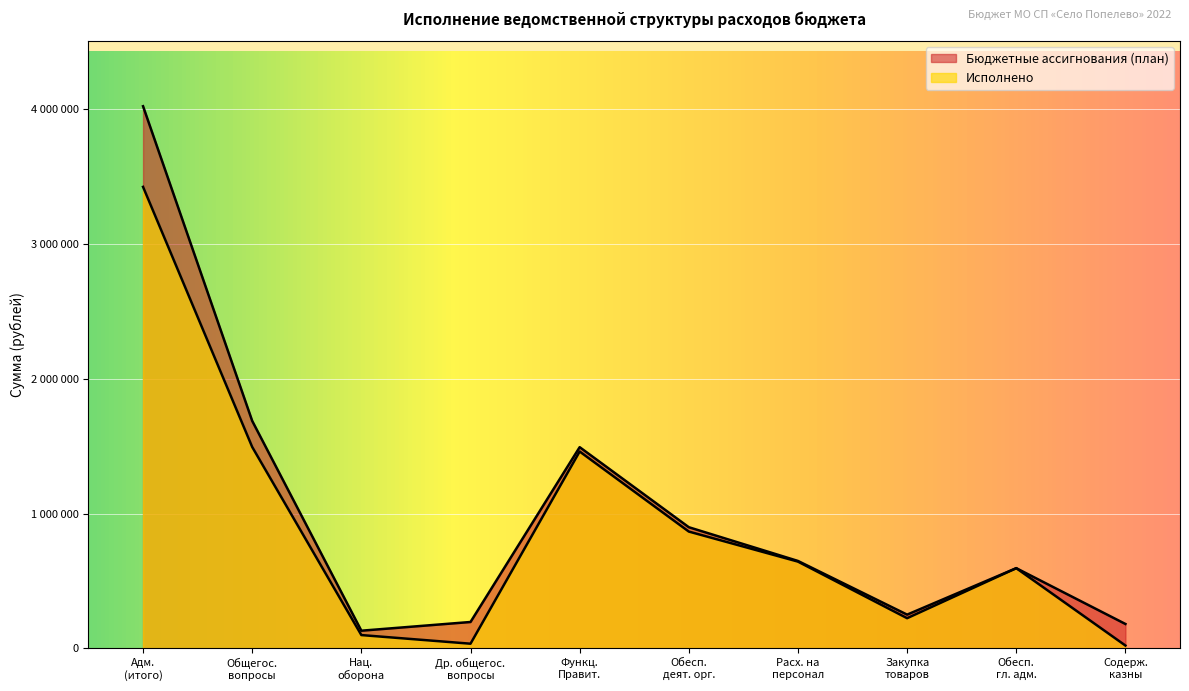

Does the chart display data point markers on the line(s)?

No